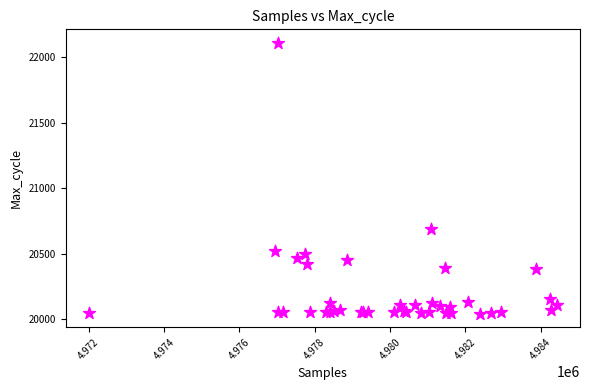

What Y value in the scatter plot is closest to 21076?

20688